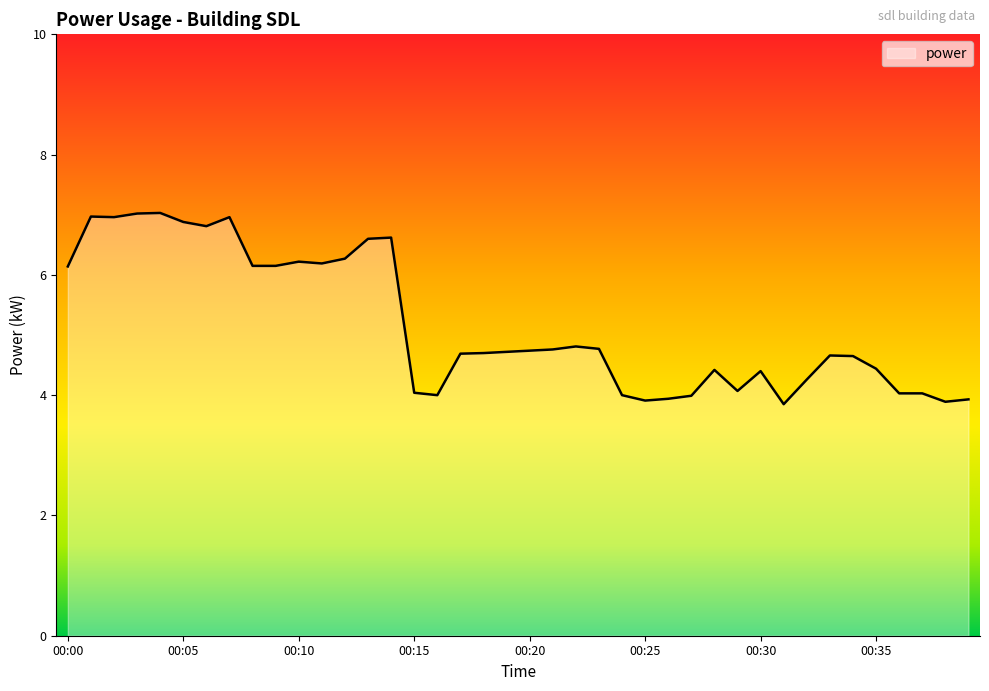

What is the maximum value shown in the chart?

7.0